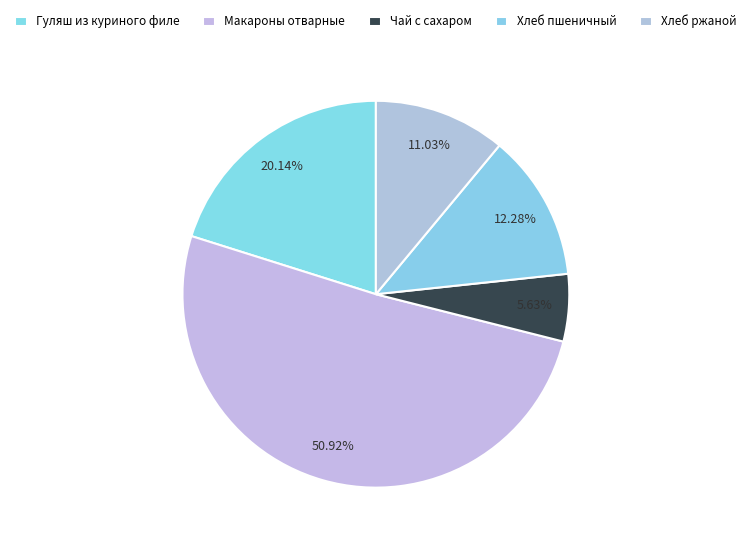

Count the number of slices in the pie.

5